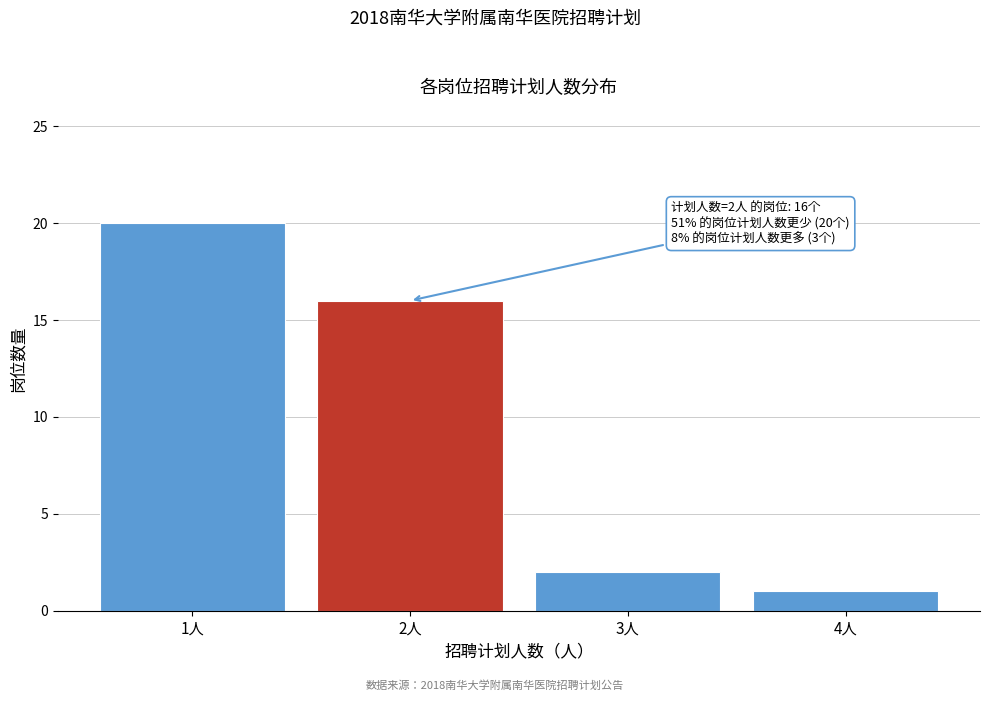

Reading left to right, list all the values displayed in this chart.

20	16	2	1